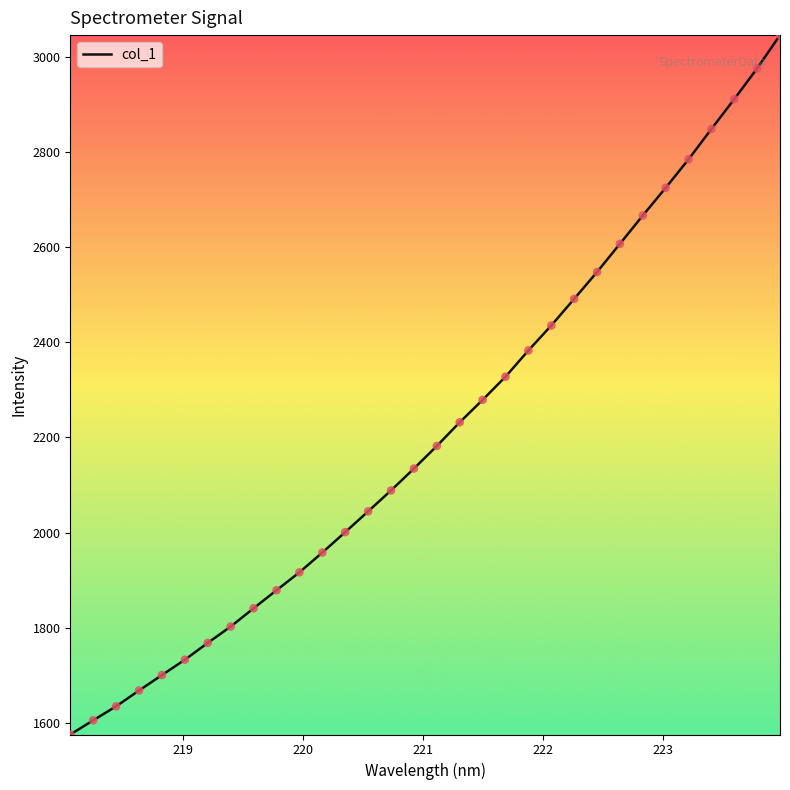

What is the difference between the maximum and minimum values?

1469.0